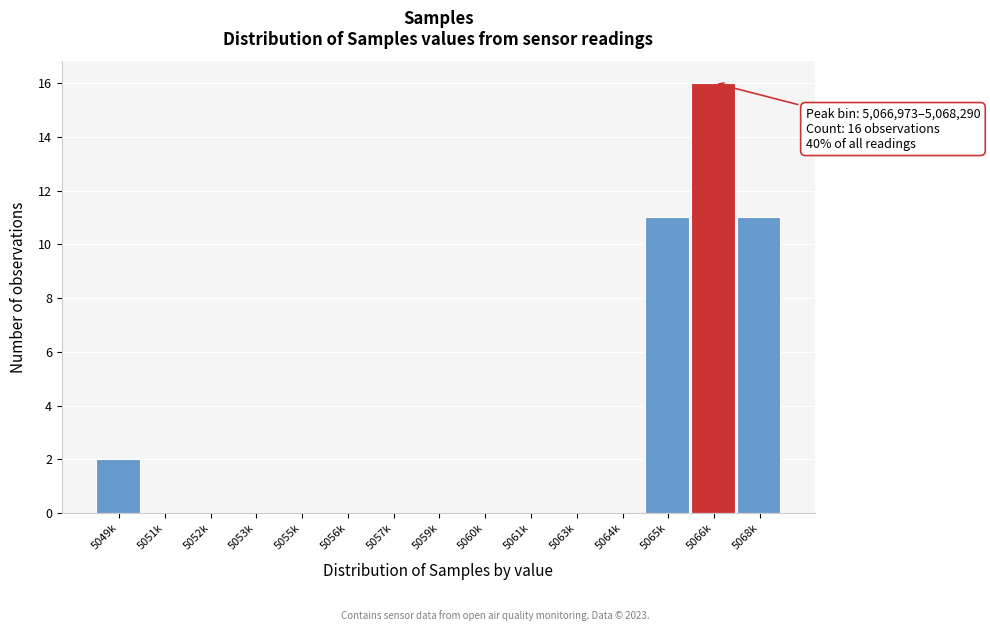

Reading left to right, list all the values displayed in this chart.

5049k=2	5051k=0	5052k=0	5053k=0	5055k=0	5056k=0	5057k=0	5059k=0	5060k=0	5061k=0	5063k=0	5064k=0	5065k=11	5066k=16	5068k=11